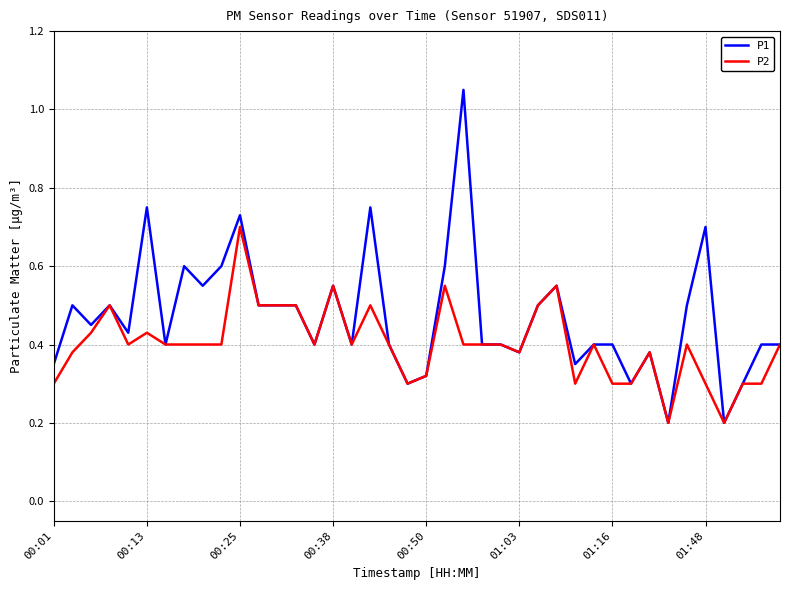

Count the P2 values in the range 0 to 1.

40